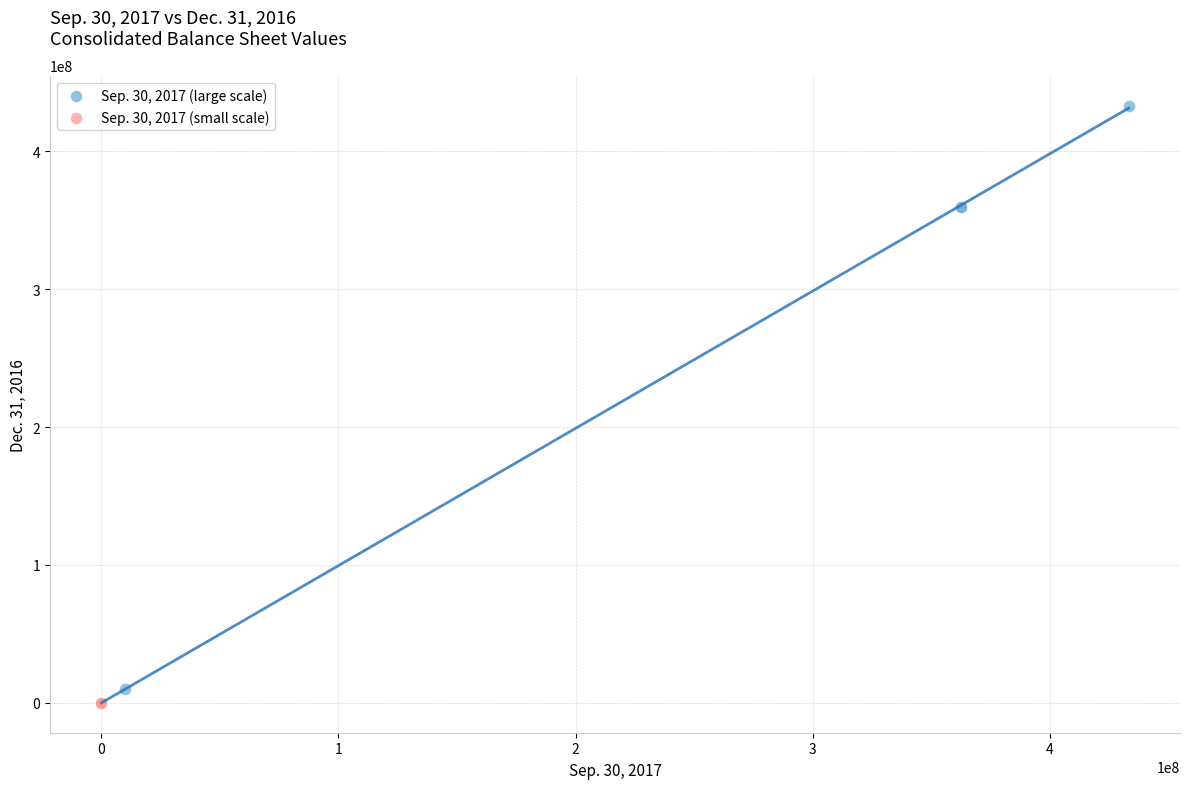

Which series reaches the maximum Y coordinate?

Sep. 30, 2017 (large scale)